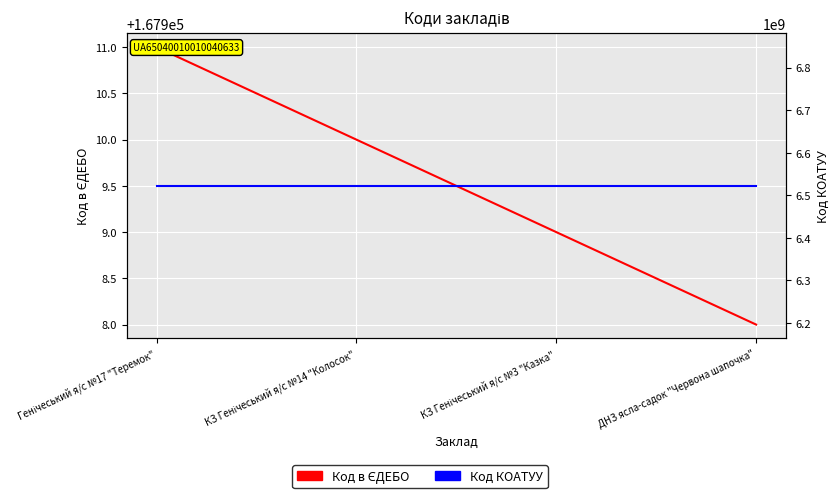

Reading left to right, transcribe all the data shown in this chart.

Код в ЄДЕБО: Генічеський я/с №17 "Теремок"=167911	КЗ Генічеський я/с №14 "Колосок"=167910	КЗ Генічеський я/с №3 "Казка"=167909	ДНЗ ясла-садок "Червона шапочка"=167908
Код КОАТУУ: Генічеський я/с №17 "Теремок"=6522110100	КЗ Генічеський я/с №14 "Колосок"=6522110100	КЗ Генічеський я/с №3 "Казка"=6522110100	ДНЗ ясла-садок "Червона шапочка"=6522110100